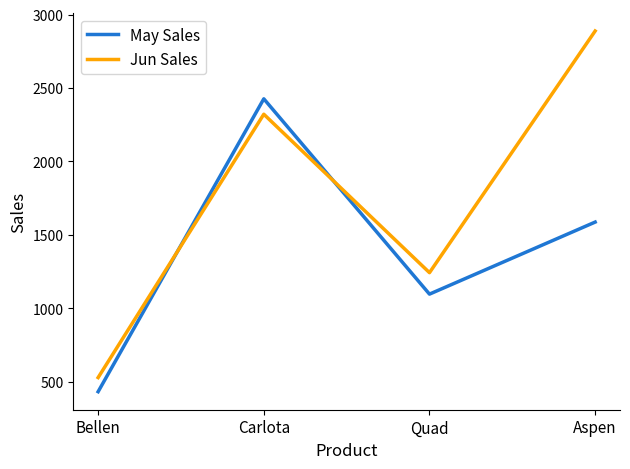

Which series has the widest spread of values?

Jun Sales